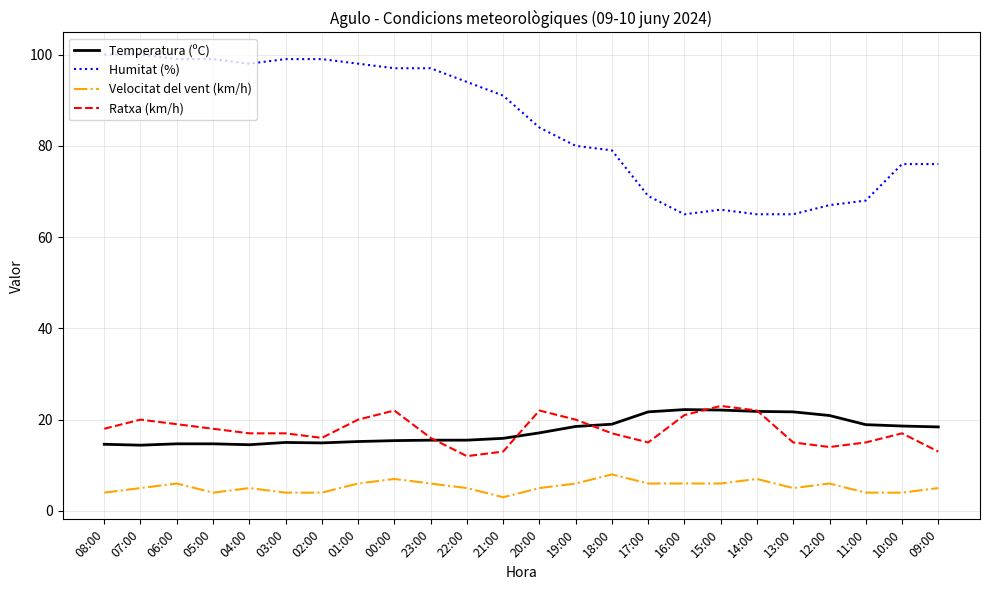

Is the value of Ratxa (km/h) at 19:00 greater than the value of Humitat (%) at 12:00?

No